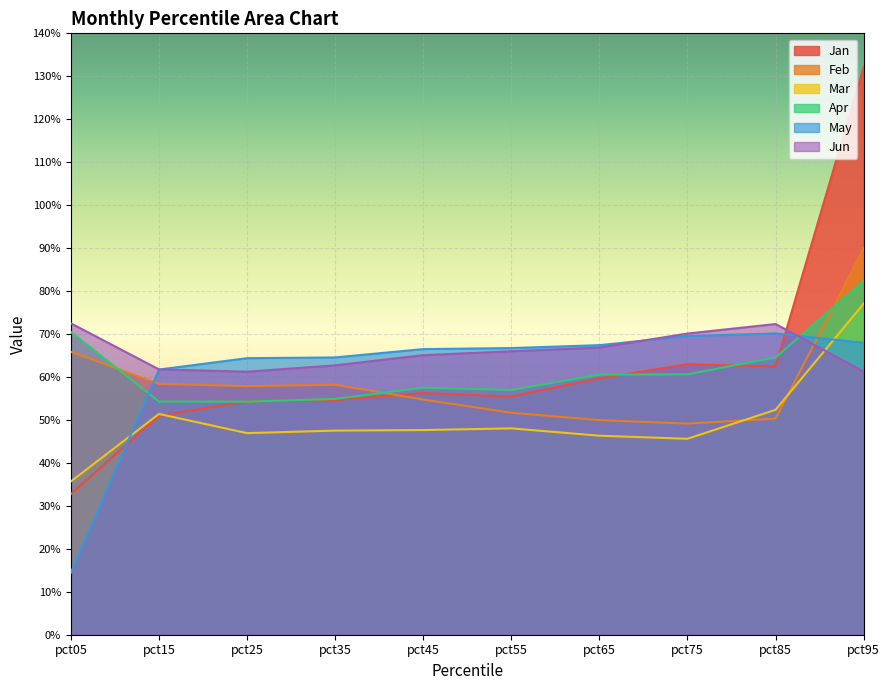

List the series in order of their peak value, highest first.

Jan, Feb, Apr, Mar, Jun, May